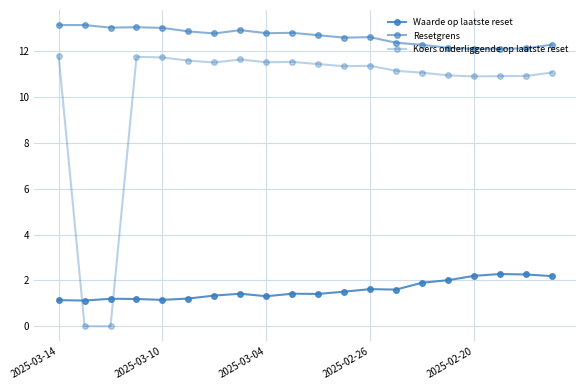

How many lines are shown in the chart?

3